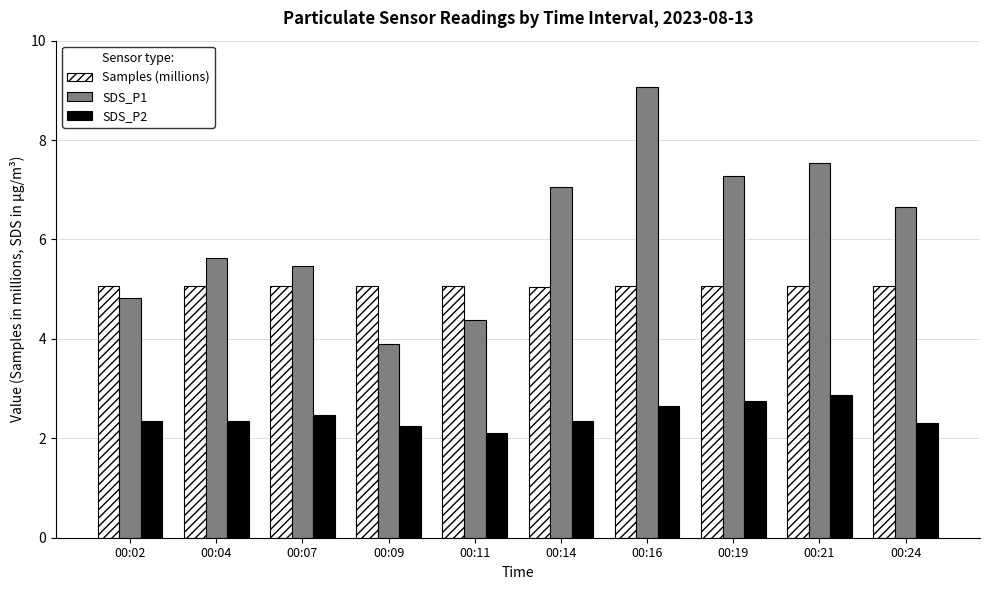

How many data points in SDS_P1 are above 6?

5